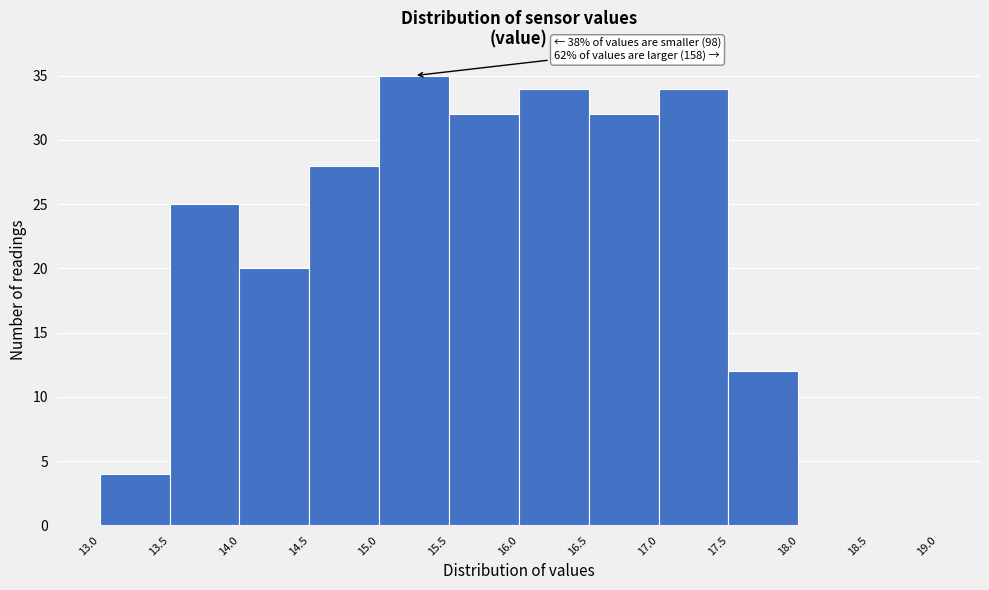

Over which range of the x-axis is the bar tallest?

15.0 to 15.5